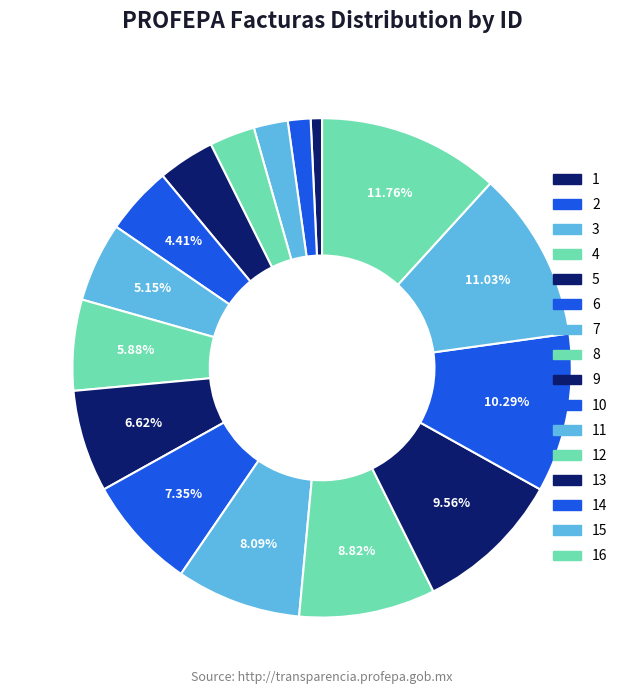

How many slices are in this pie chart?

16